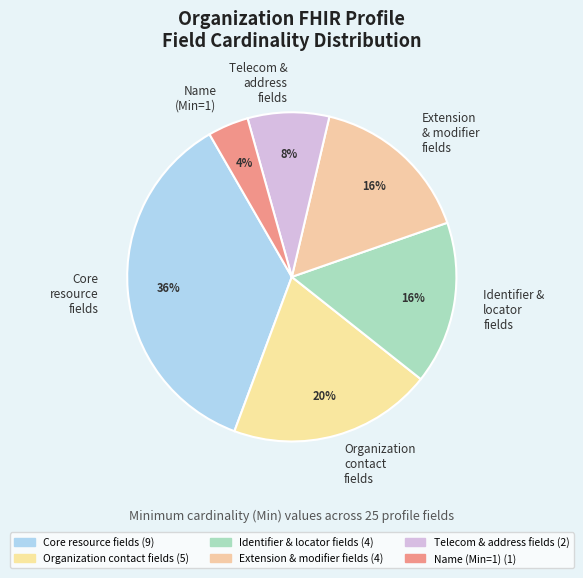

Which category has the smallest portion of the pie?

Name (Min=1)